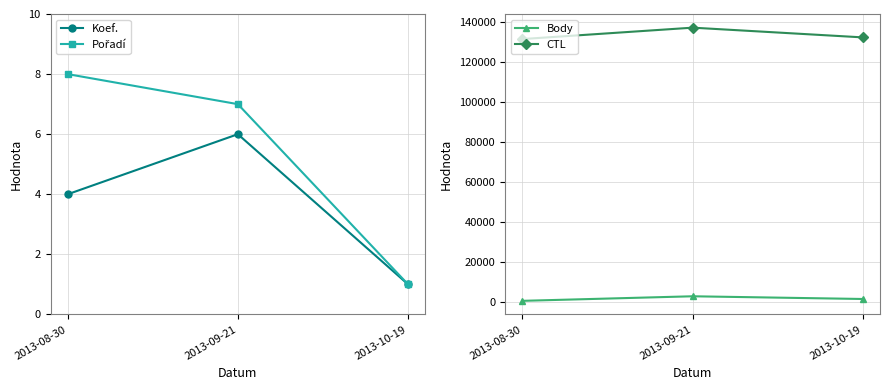

At which category is the sum across all series the highest?

2013-09-21